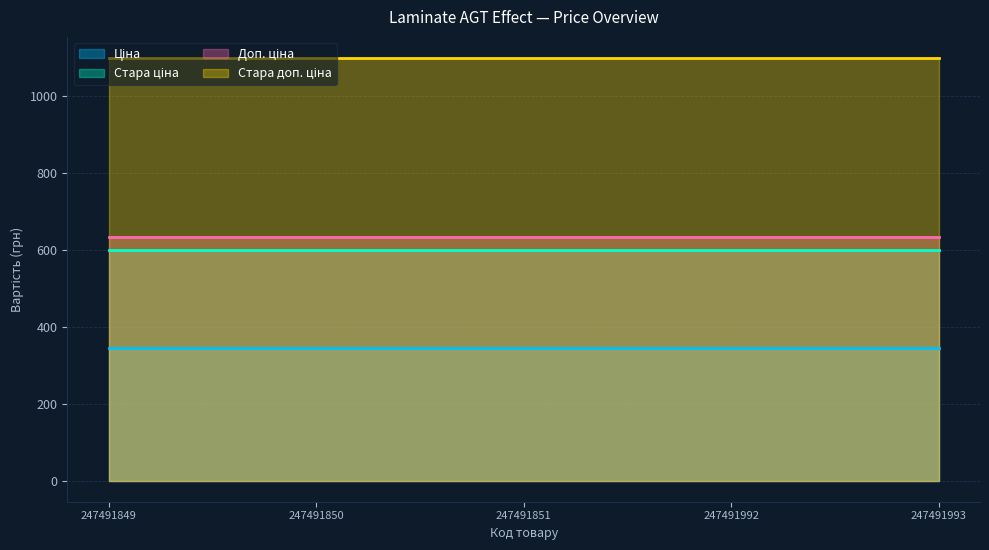

Is it true that Ціна equals 345.6 at 247491993?

True